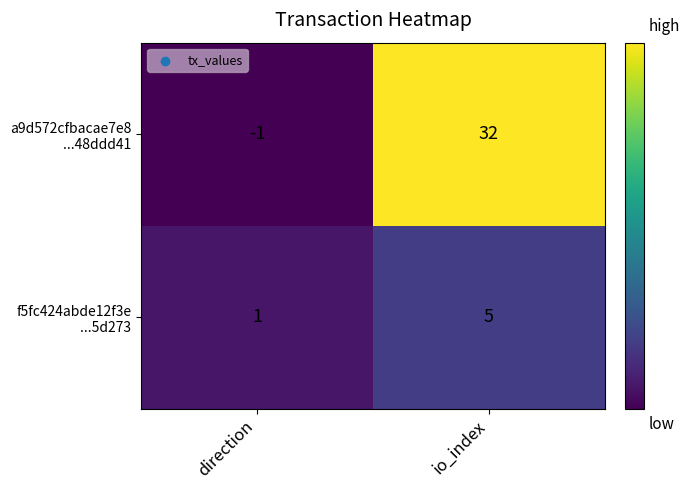

At which category is the sum across all series the highest?

io_index